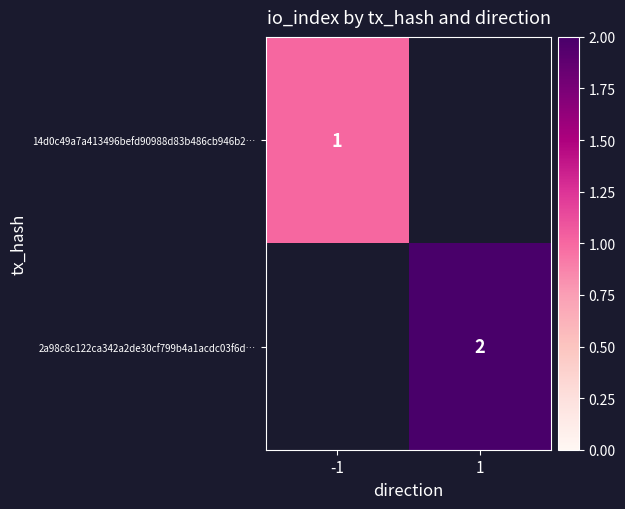

Which label corresponds to the smallest value in the chart?

-1